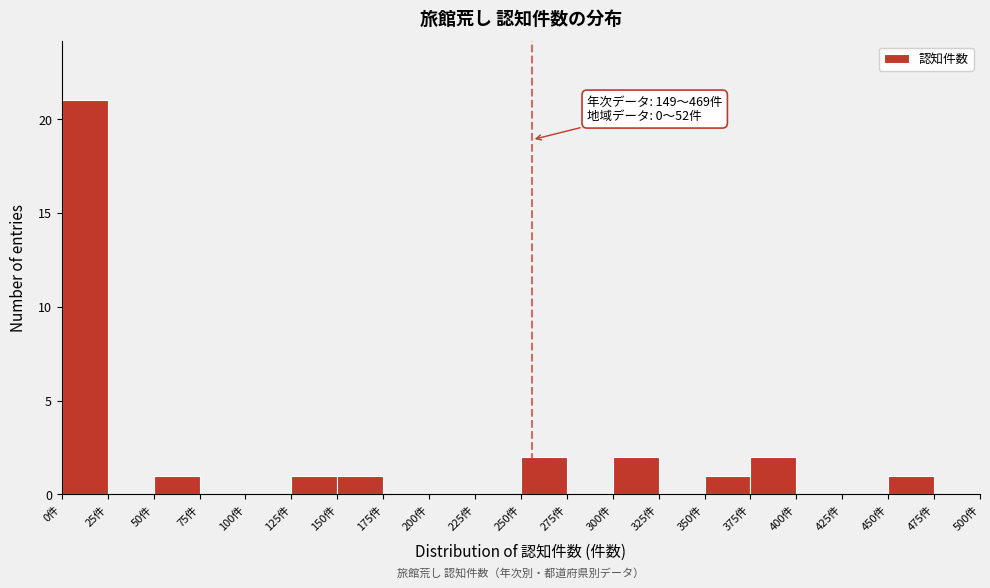

Over which range of the x-axis is the bar tallest?

0 to 25